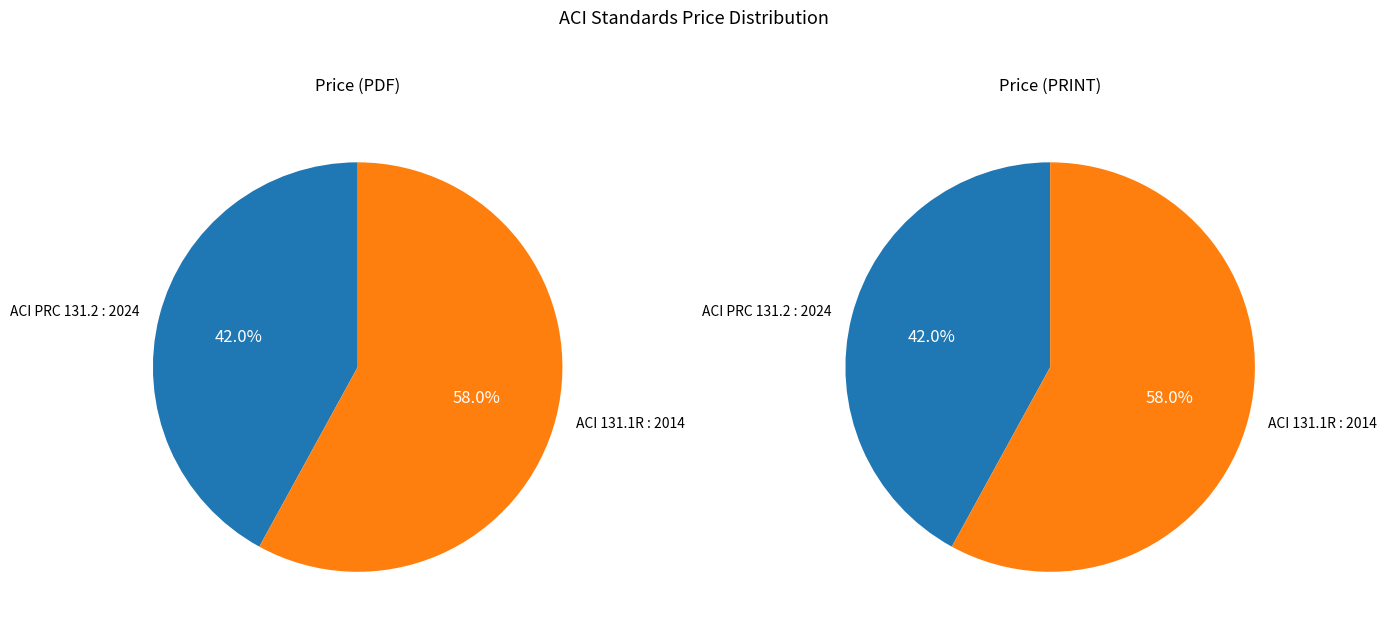

Which series has the widest spread of values?

Price (PDF)